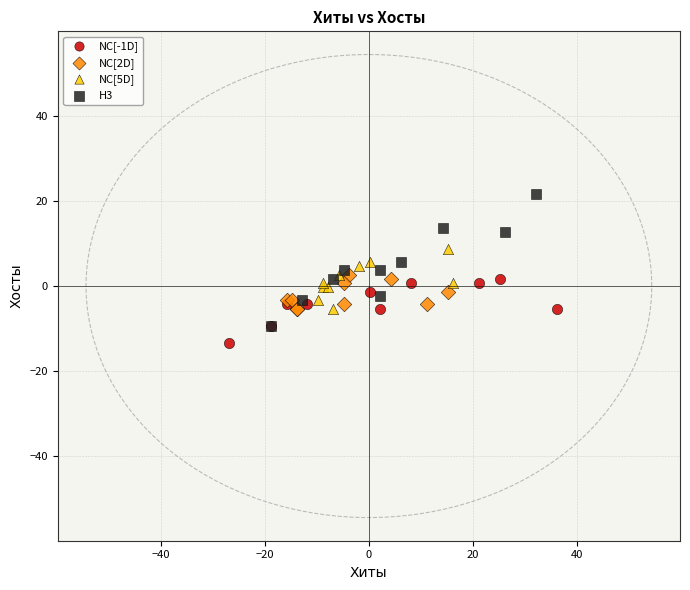

Which series reaches the maximum Y coordinate?

H3